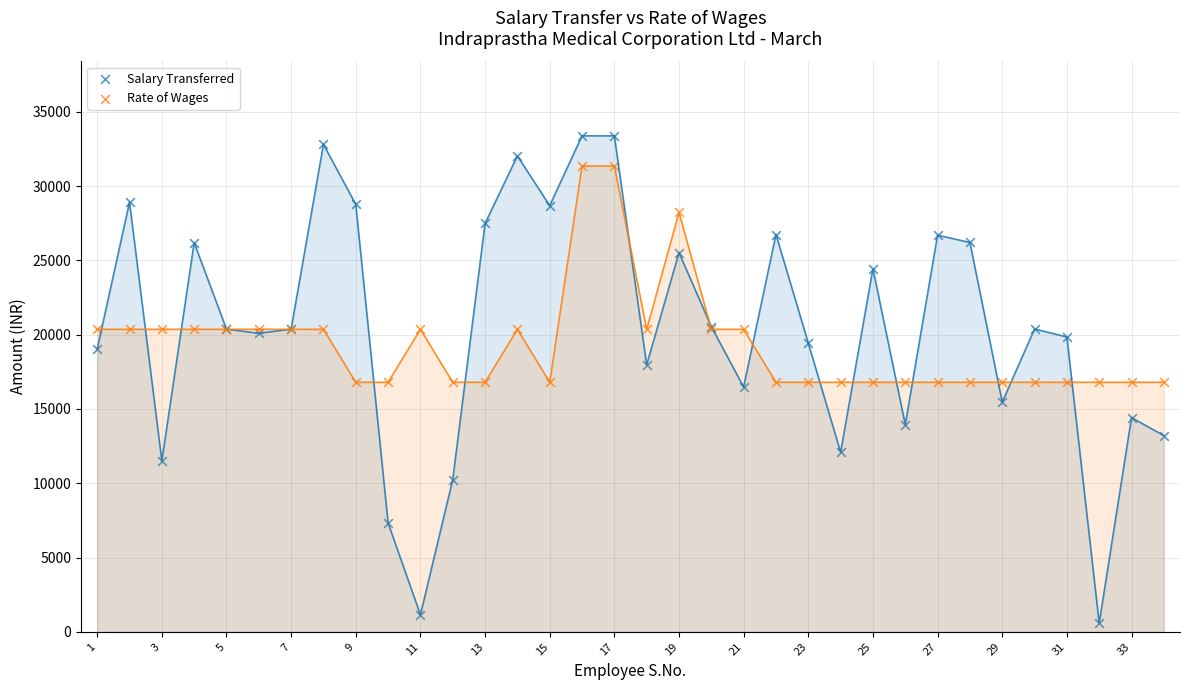

What are all the series names shown in the legend?

Salary Transferred, Rate of Wages